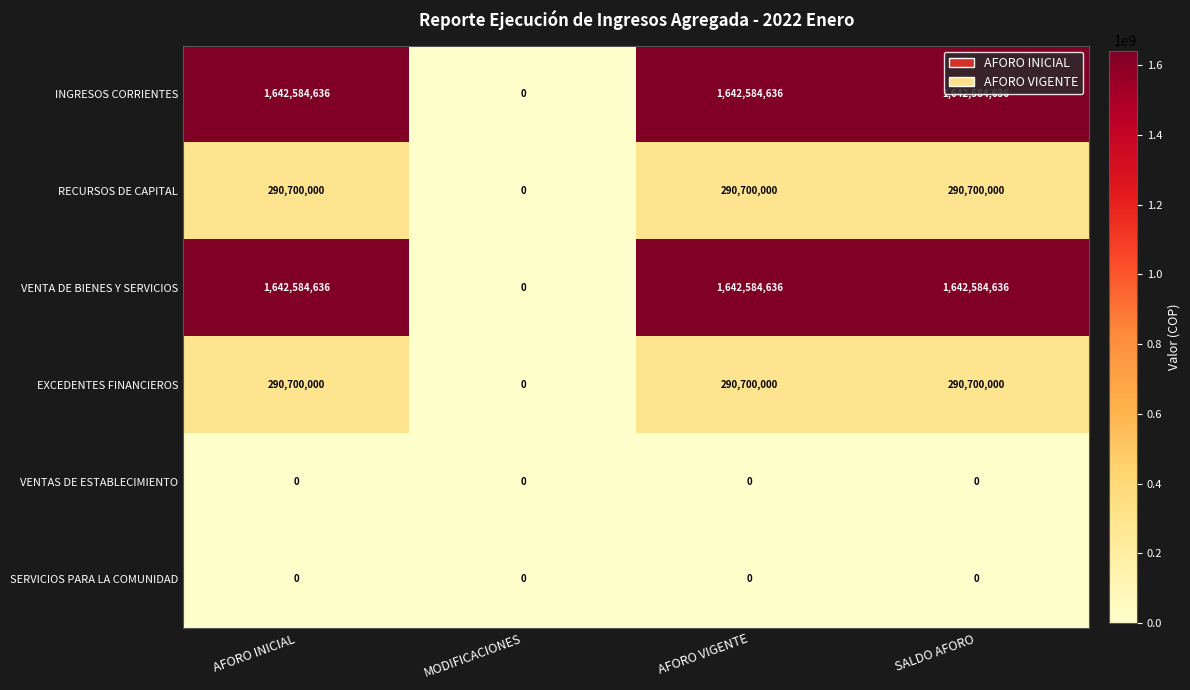

What is the spread (max minus min) of values at SALDO AFORO?

1642584636